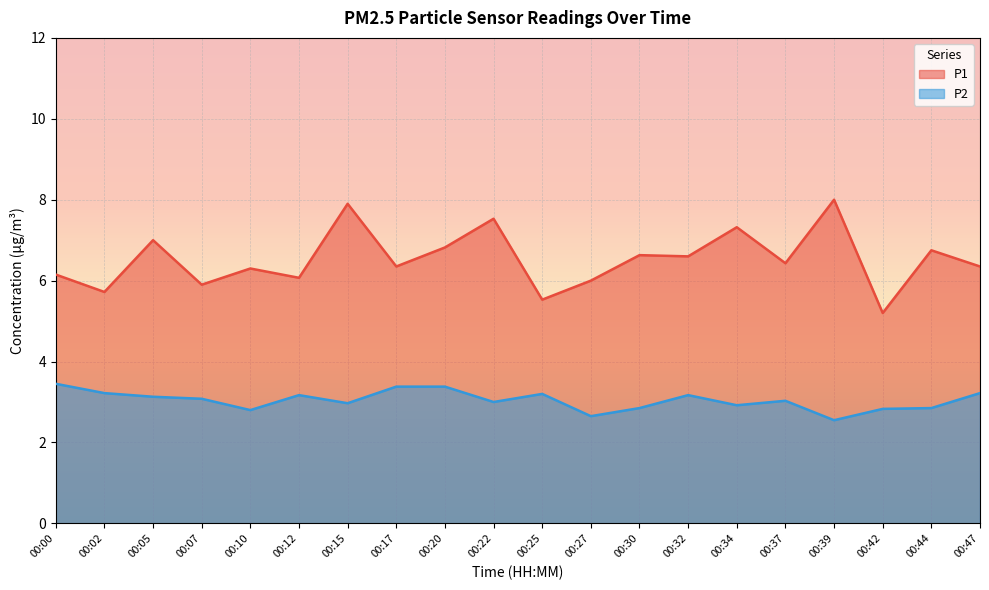

How many lines are shown in the chart?

2